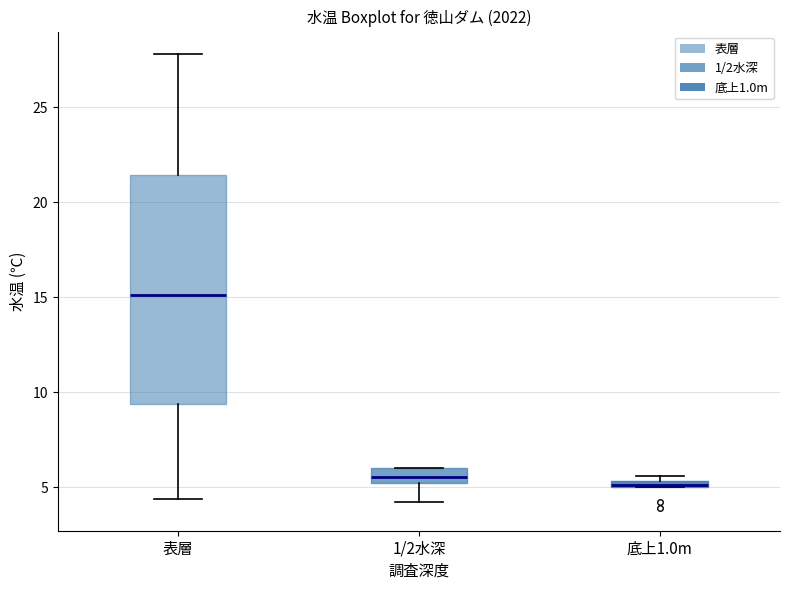

Comparing the boxes themselves (not the whiskers), which one is the tallest?

表層